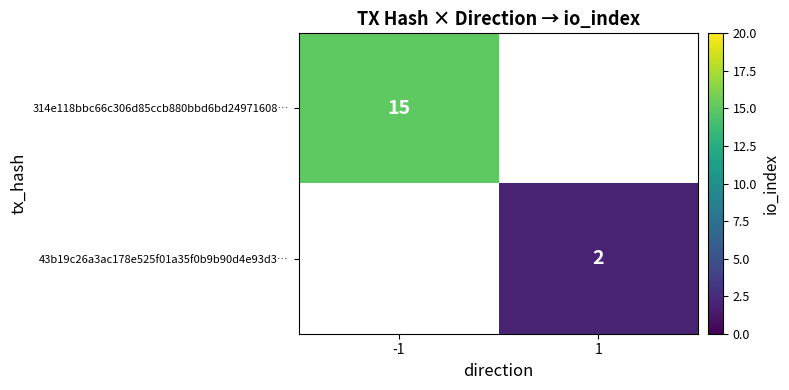

True or false: 314e118bbc66c306d85ccb880bbd6bd24971608… has a value of 15 at -1.

True